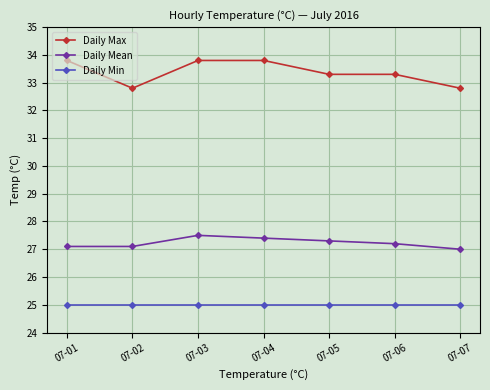

Is the value of Daily Min at 07-05 greater than the value of Daily Mean at 07-05?

No